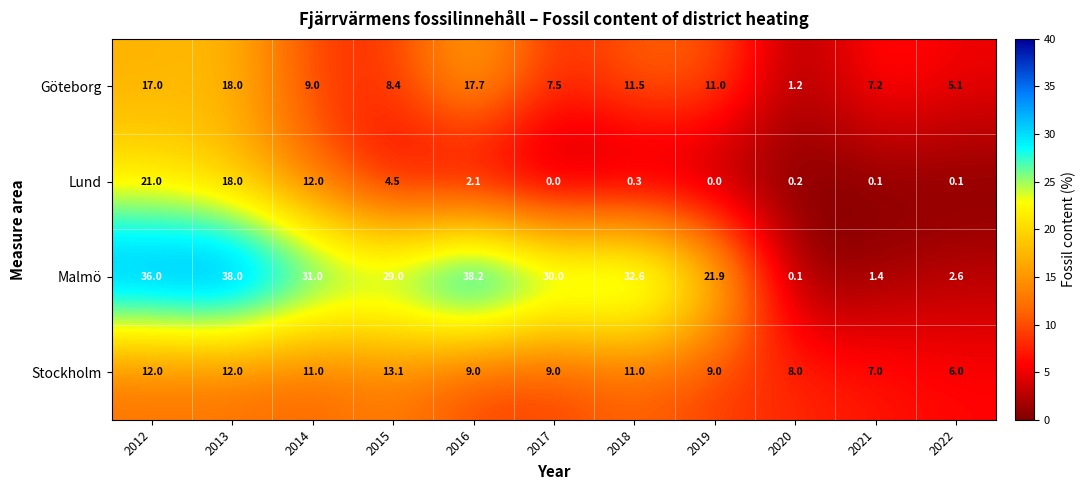

The value of Malmö at 2022 is 3.9. True or false?

False